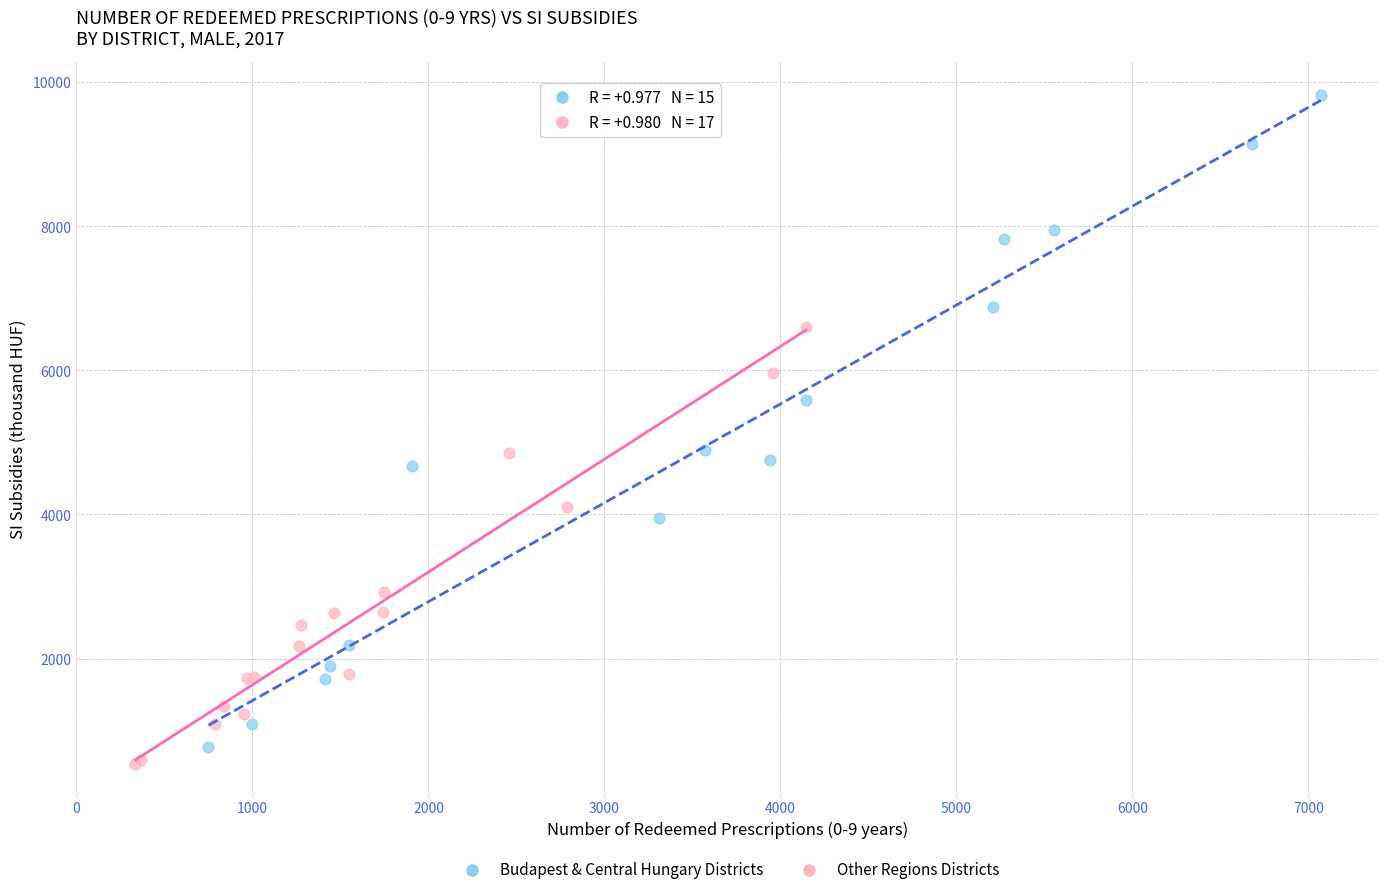

Which series has the widest spread of Y values?

Budapest & Central Hungary Districts